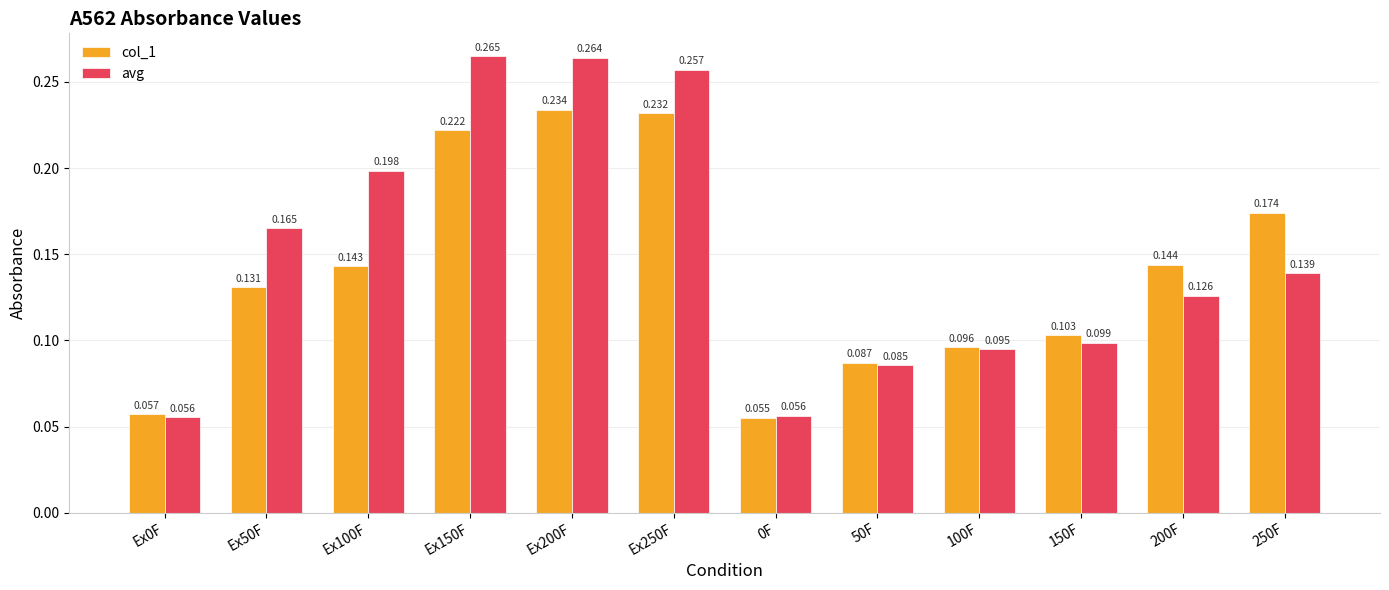

What is the label of the 5th bar from the right?

50F